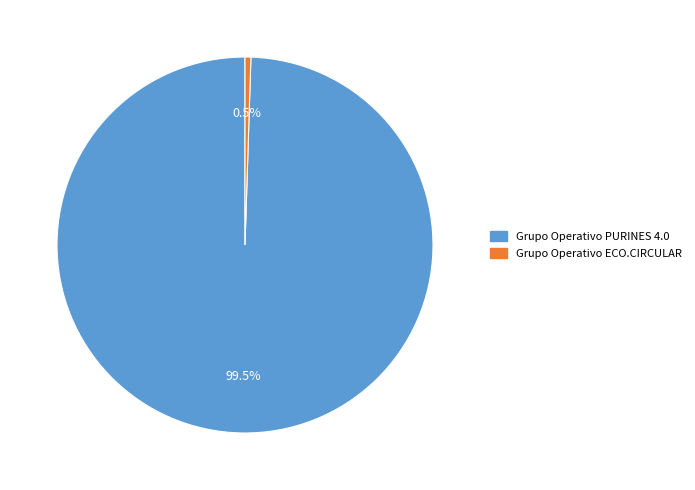

Which category has the biggest portion of the pie?

Grupo Operativo PURINES 4.0